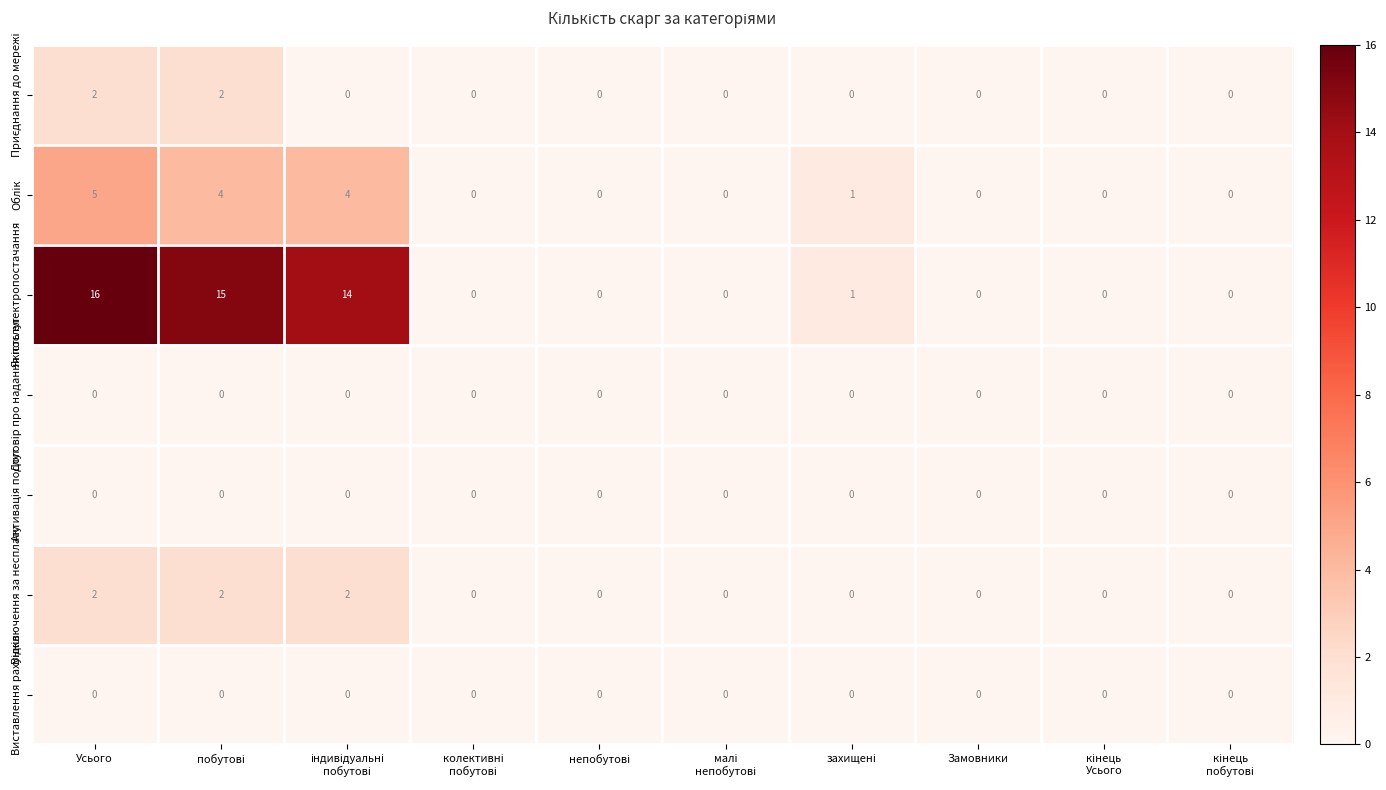

At which category does the chart reach its peak across all series?

Усього